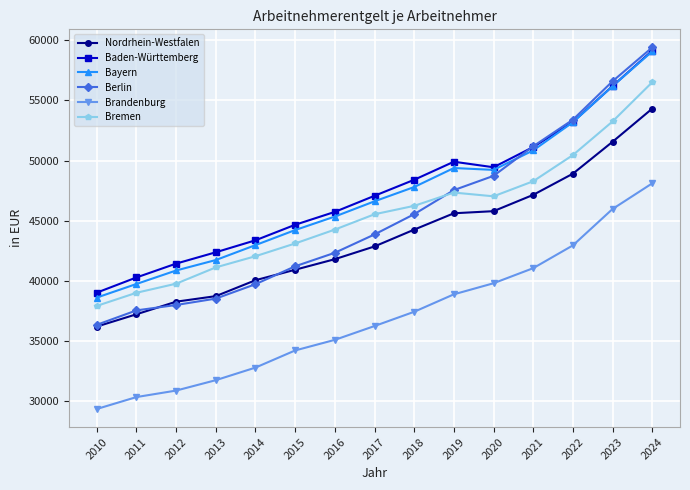

What are all the series names shown in the legend?

Nordrhein-Westfalen, Baden-Württemberg, Bayern, Berlin, Brandenburg, Bremen